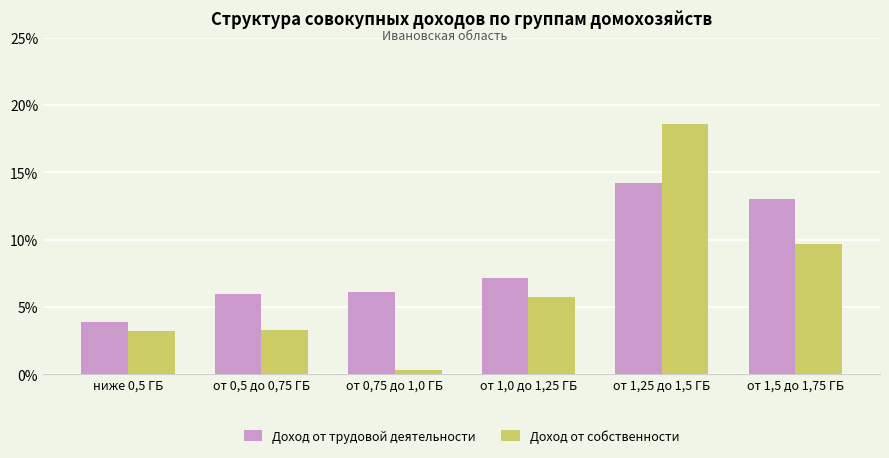

What is the label of the 6th bar from the left?

от 1,5 до 1,75 ГБ